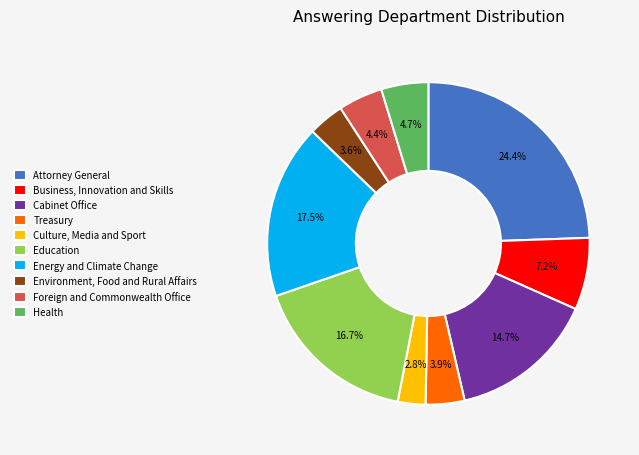

Is it true that Education is 26% of the pie?

False